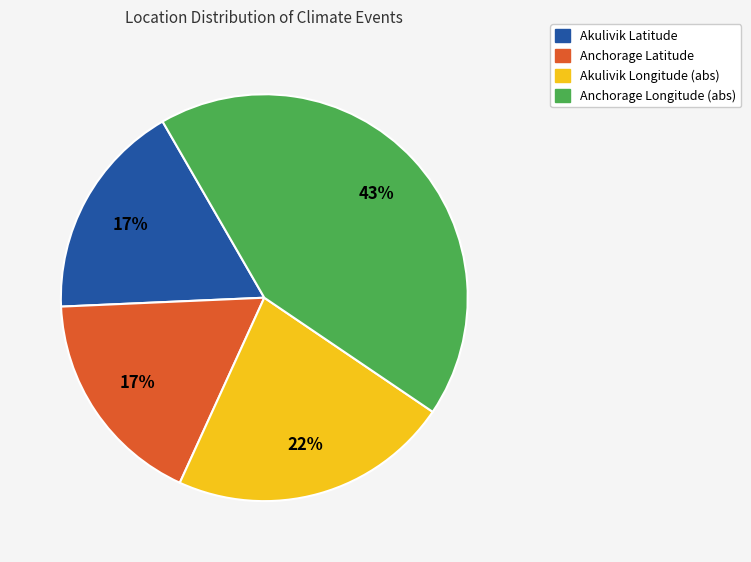

Is there any slice that represents more than half of the pie?

No